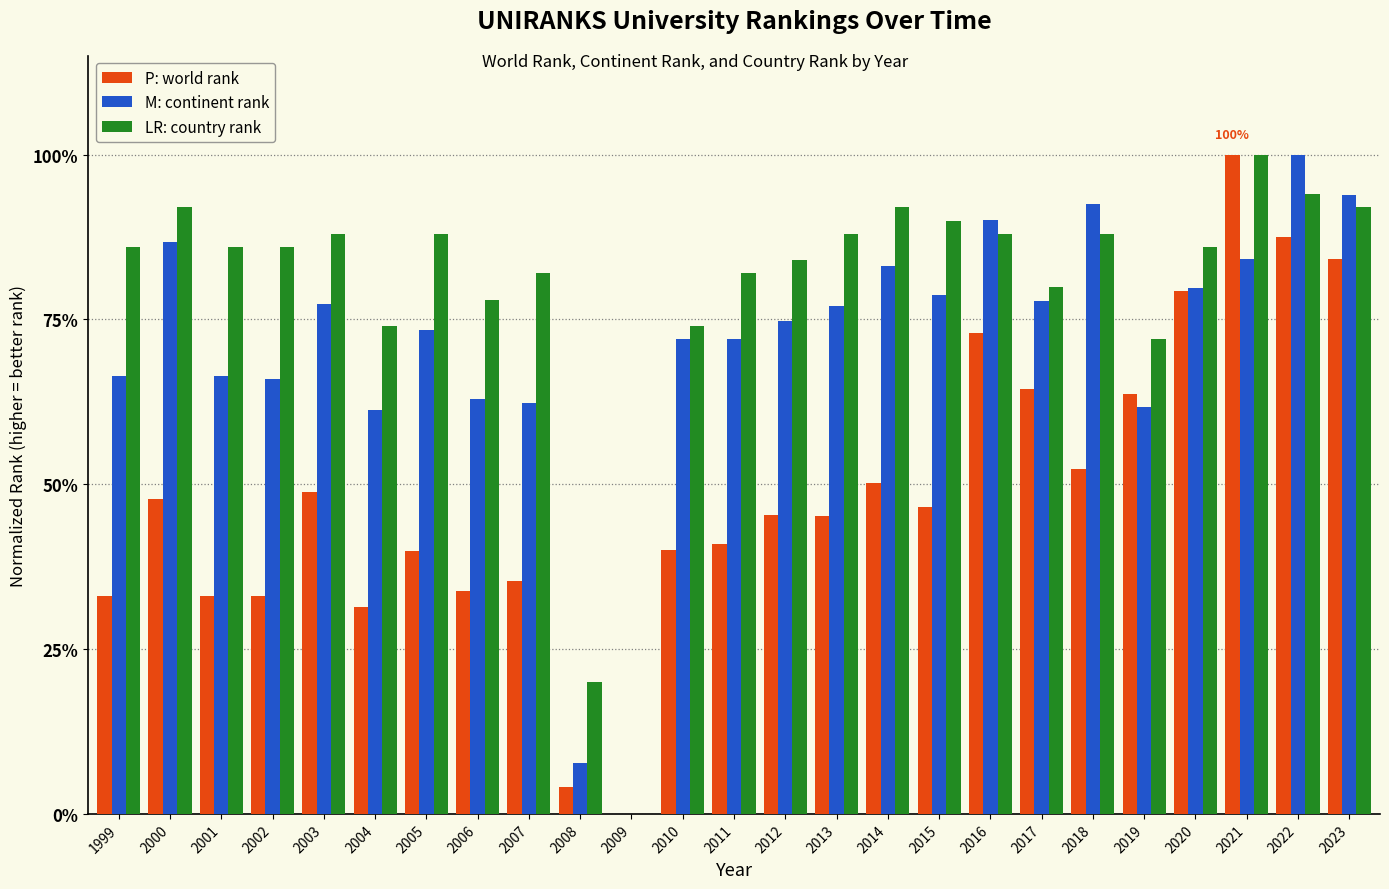

What is the maximum value shown in the chart?

100.0